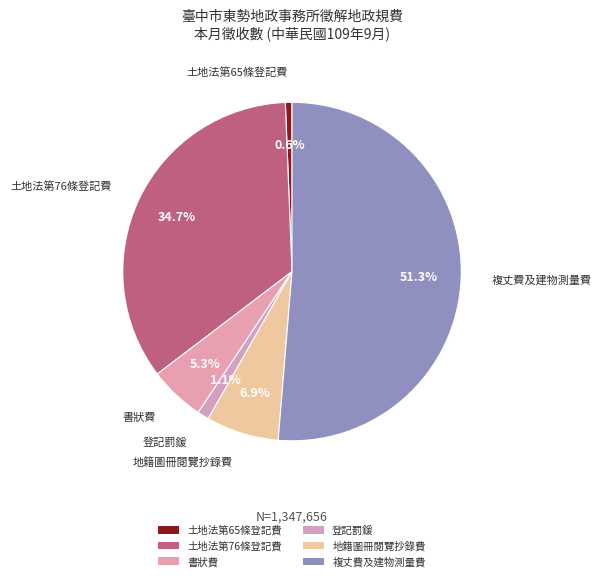

What is the change in value from 書狀費 to 登記罰鍰?

-56626